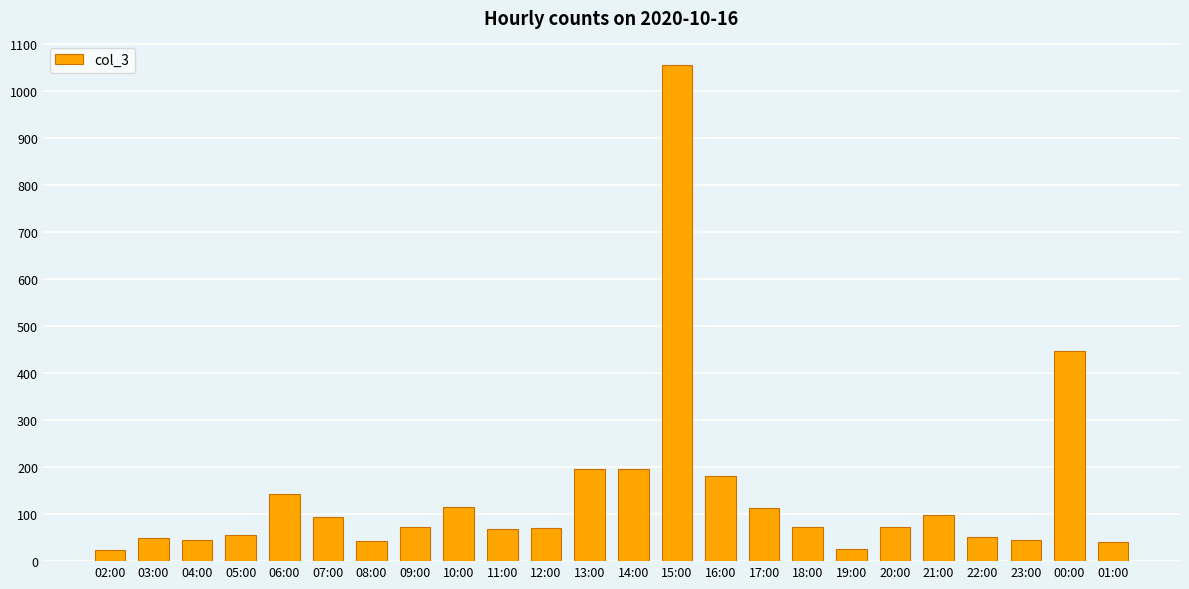

The value at 08:00 is 43. True or false?

True